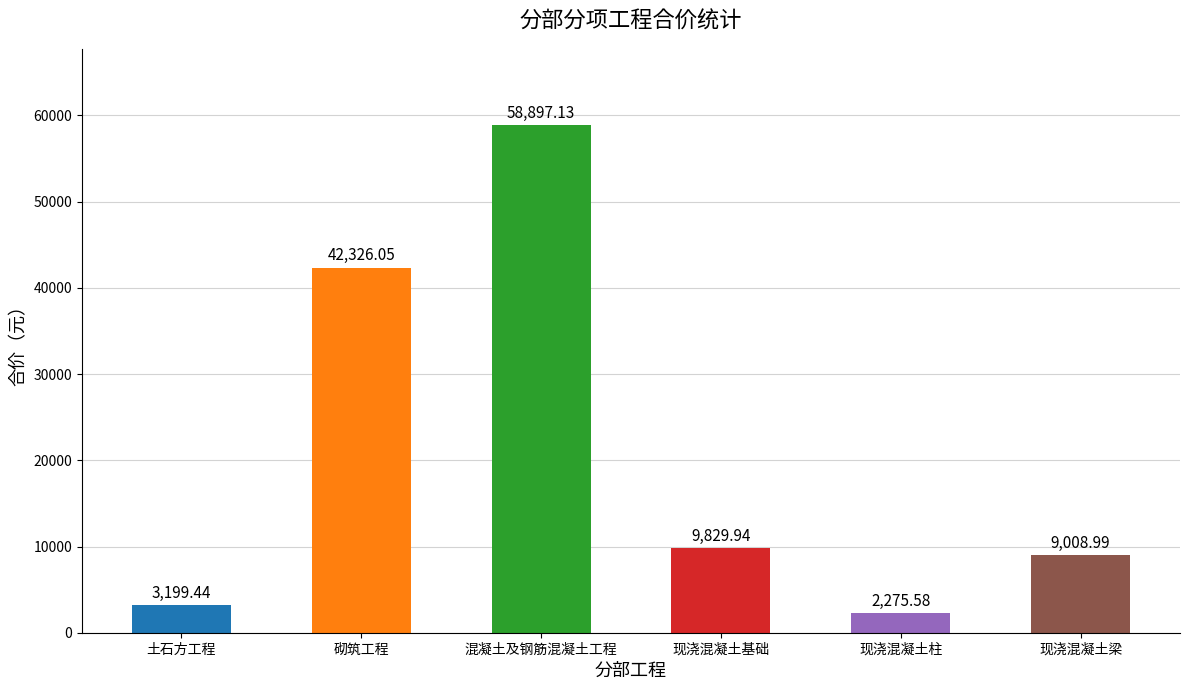

At which category does the chart reach its minimum across all series?

现浇混凝土柱